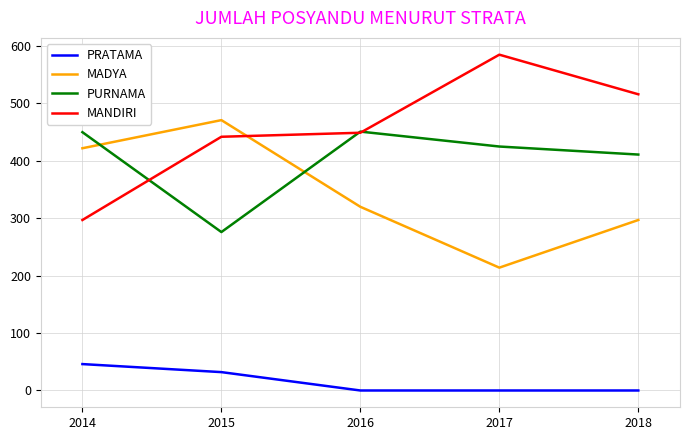

At 2018, list the series in order from largest to smallest.

MANDIRI, PURNAMA, MADYA, PRATAMA